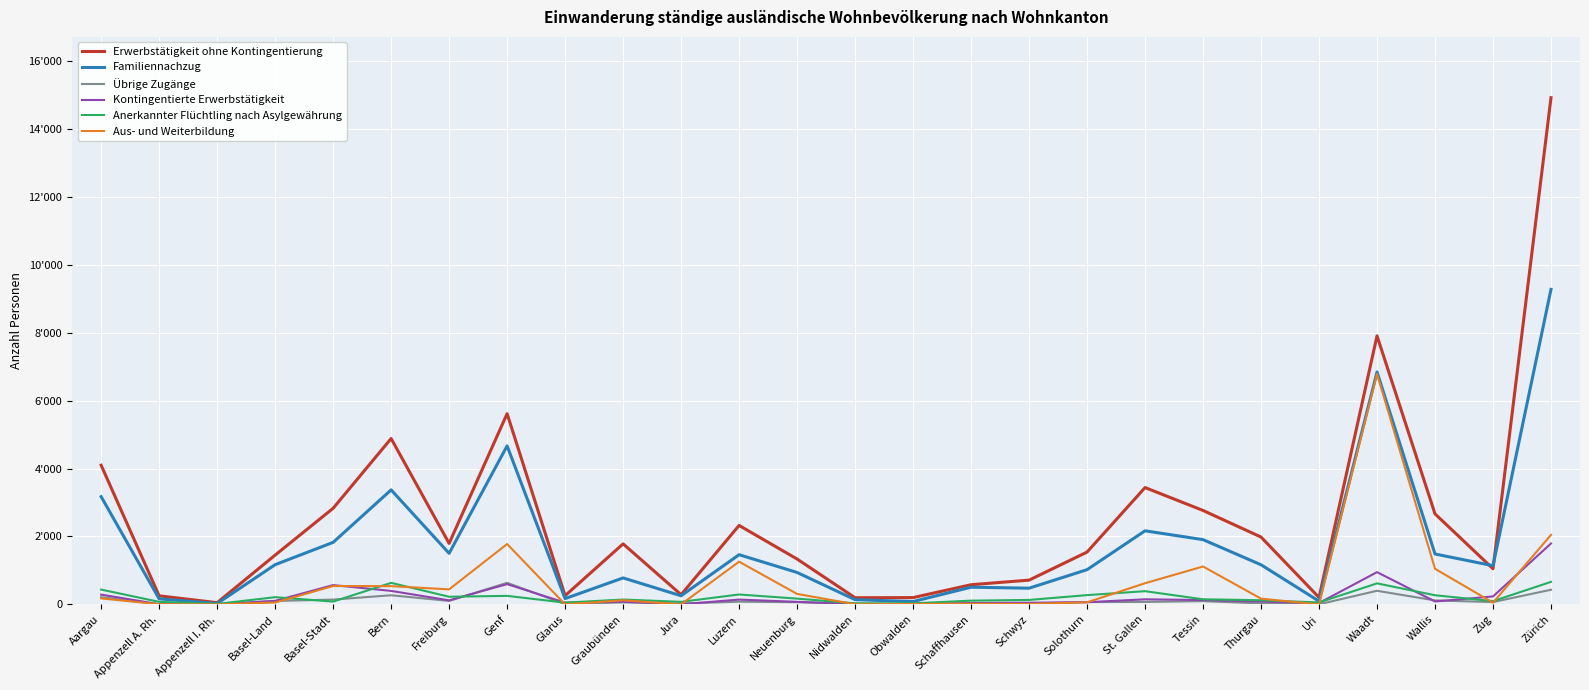

At how many categories does at least one series exceed 6808?

2